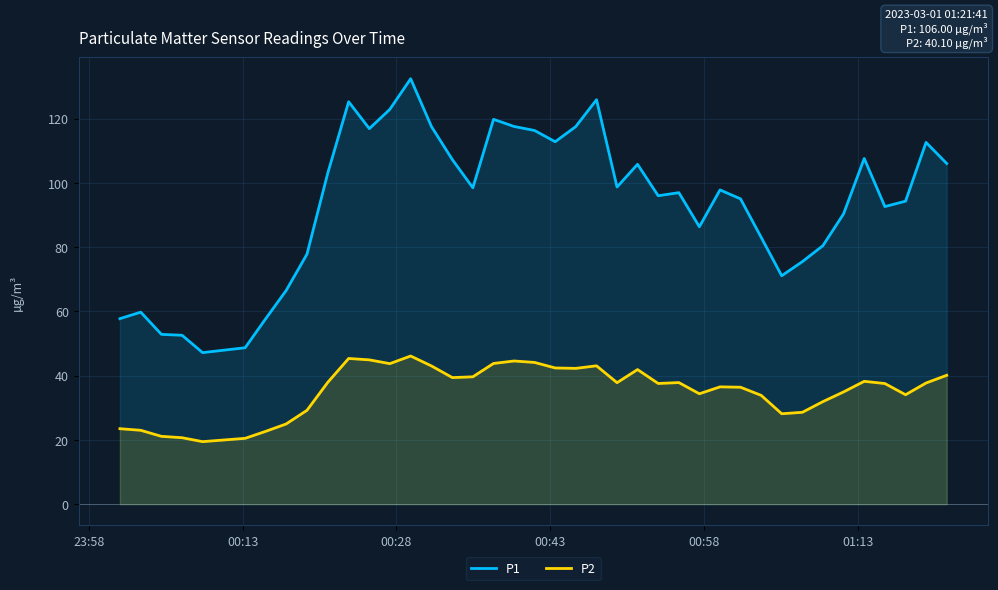

How many series are shown in this chart?

2